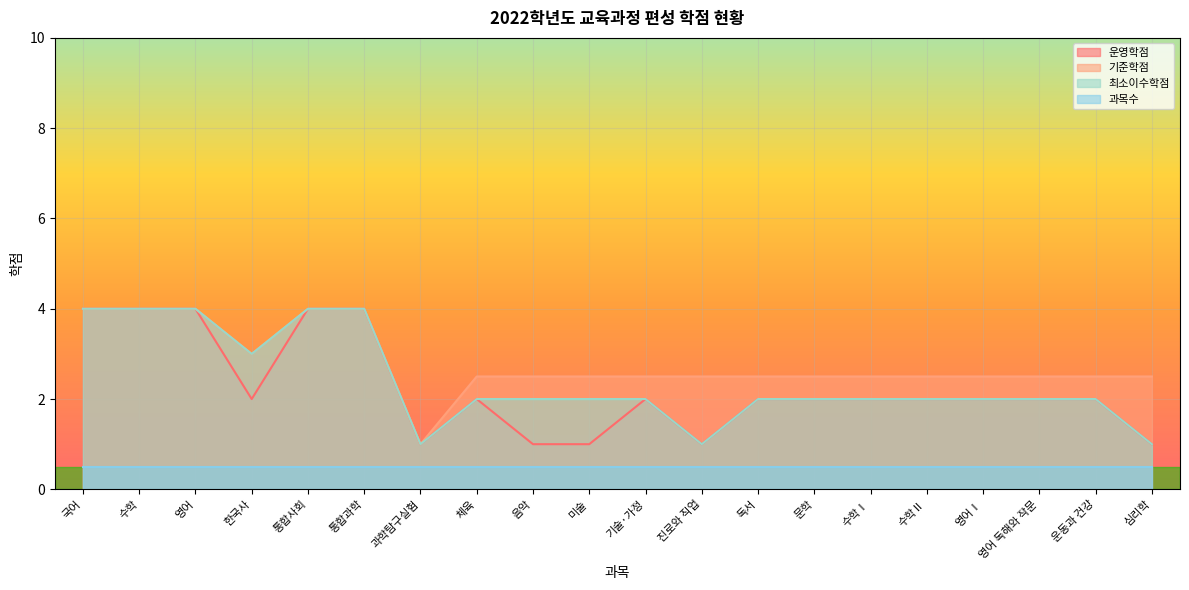

What is the difference between the second highest and second lowest values in the 기준학점 series?

1.5